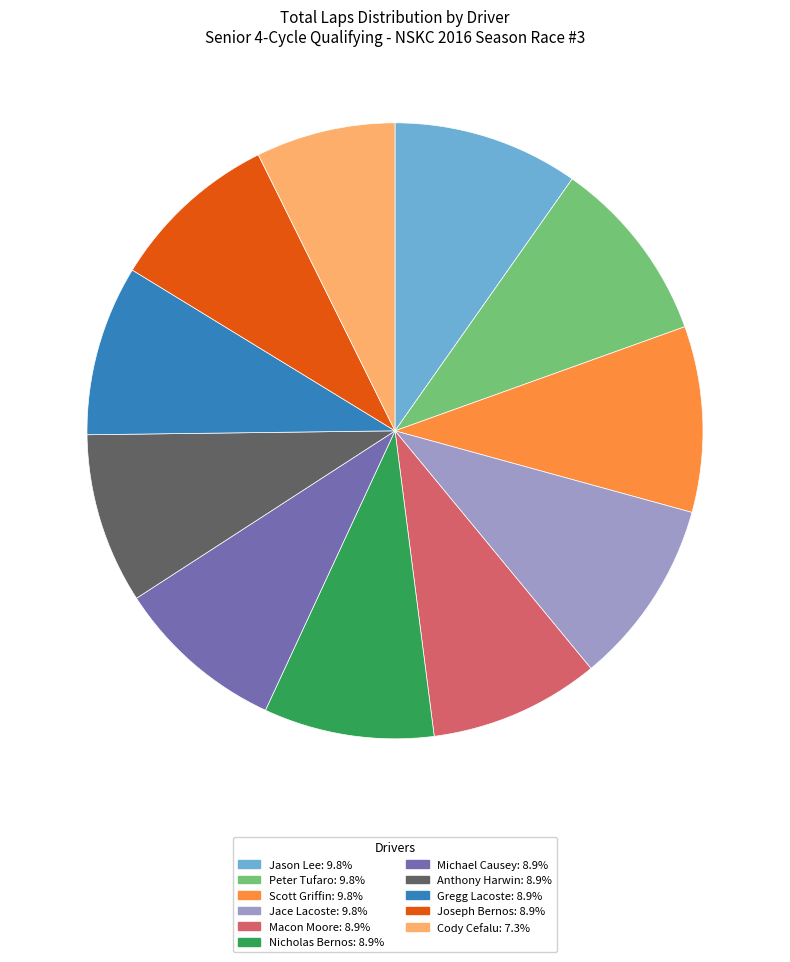

Do Peter Tufaro and Jason Lee together represent more than half of the pie?

No